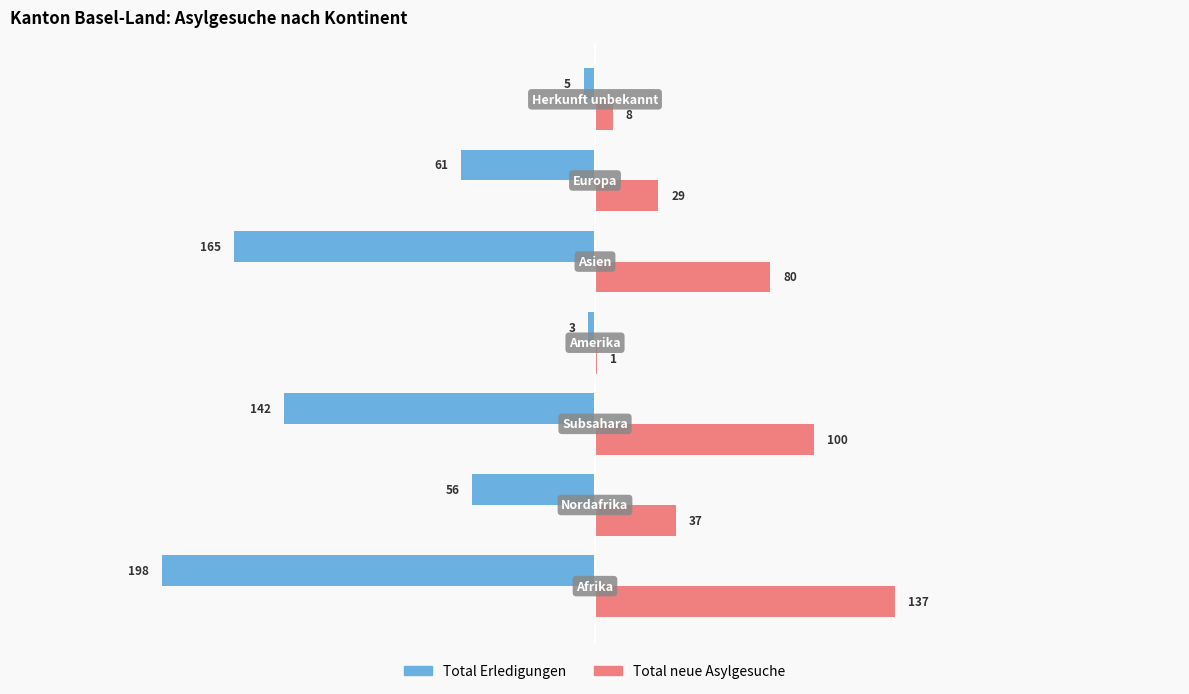

What is the sum of all Total Erledigungen values?

-630